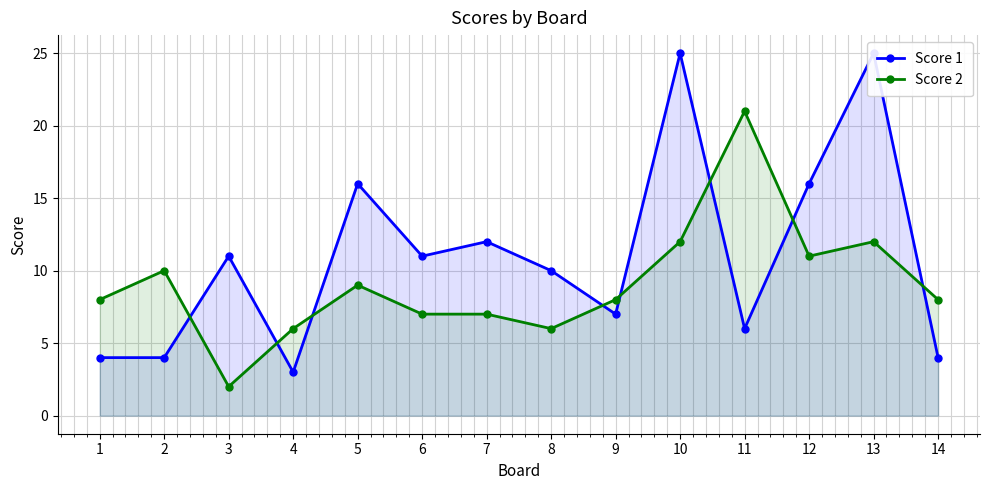

Reading right to left, extract all data points from this chart.

Score 1: 14=4	13=25	12=16	11=6	10=25	9=7	8=10	7=12	6=11	5=16	4=3	3=11	2=4	1=4
Score 2: 14=8	13=12	12=11	11=21	10=12	9=8	8=6	7=7	6=7	5=9	4=6	3=2	2=10	1=8